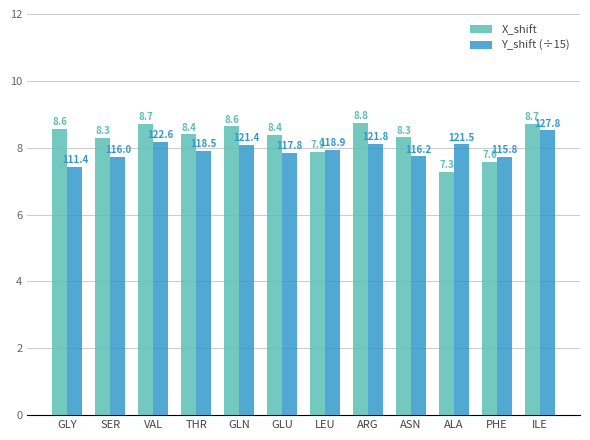

Rank the series by their average value, from highest to lowest.

X_shift, Y_shift (÷15)